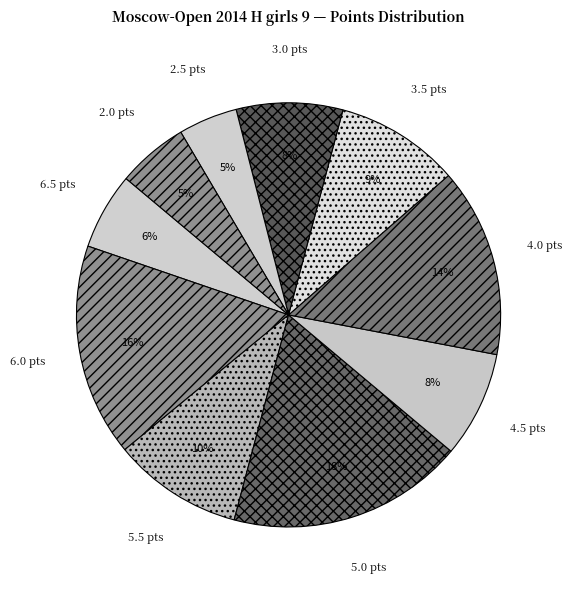

Combined, do 4.5 pts and 2.0 pts account for over 50%?

No